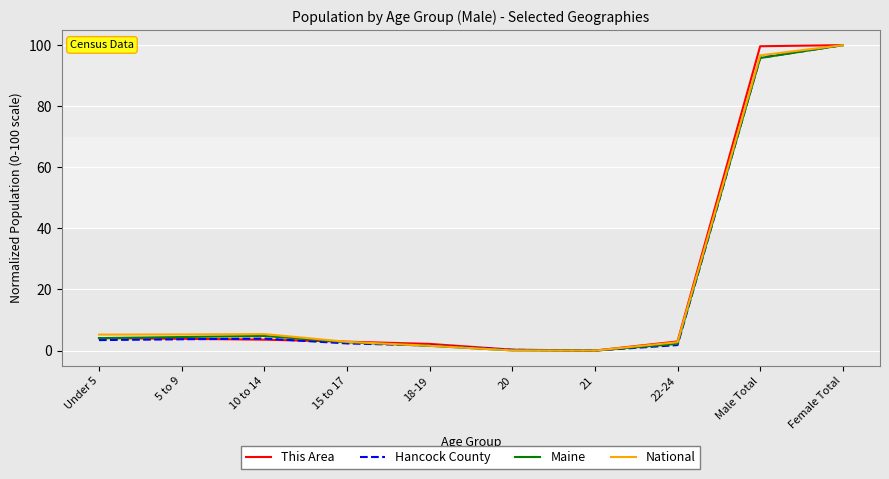

How many values in the National series exceed 5?

5